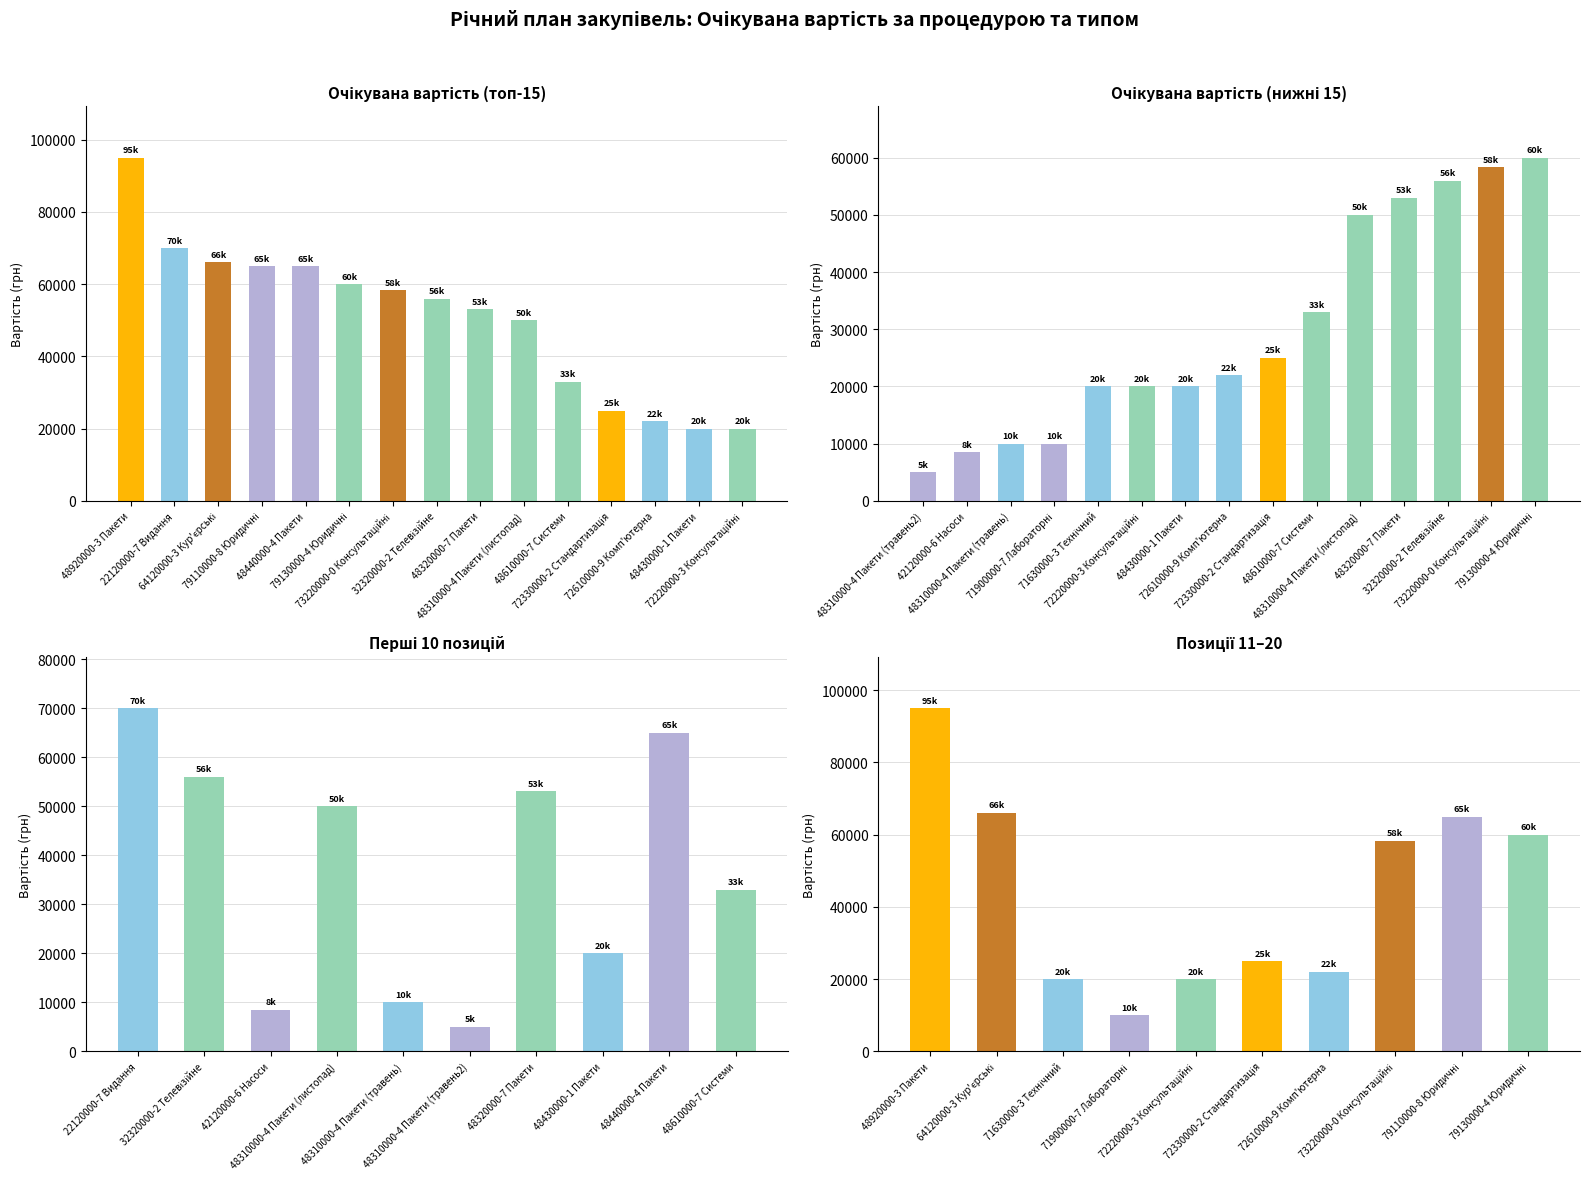

Are the bars horizontal?

No